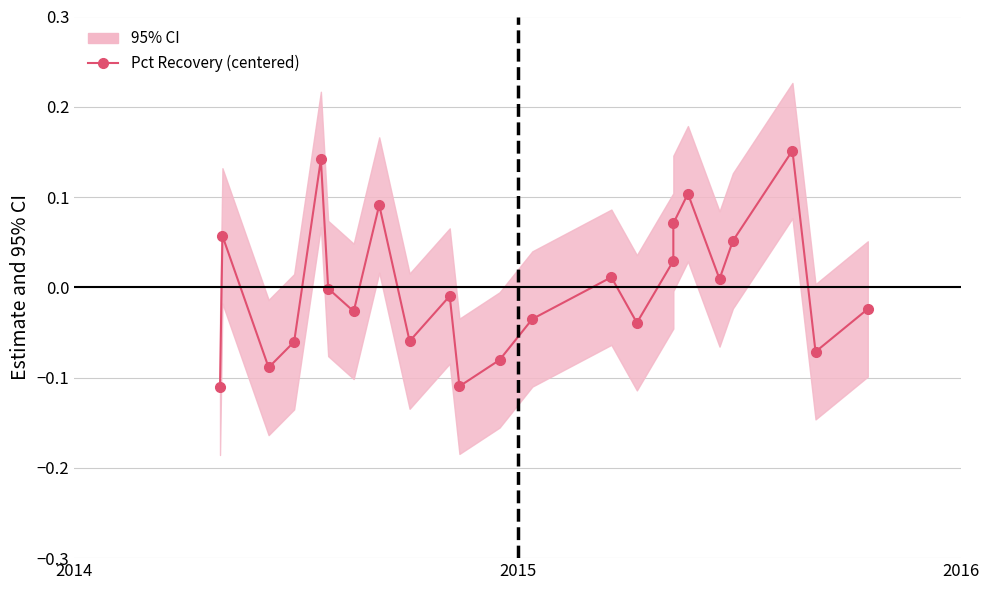

What is the minimum value shown in the chart?

-0.1